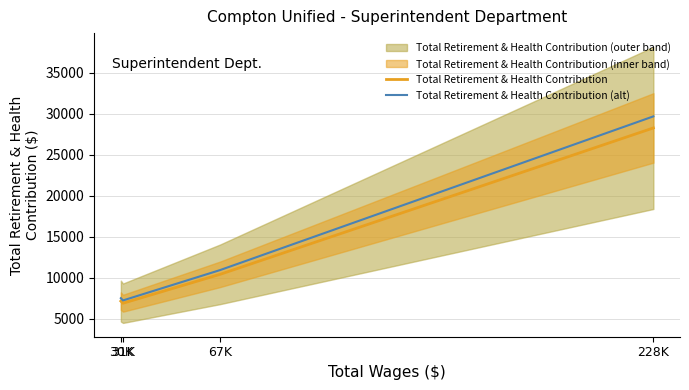

What is the label of the 4th point from the left?

228K